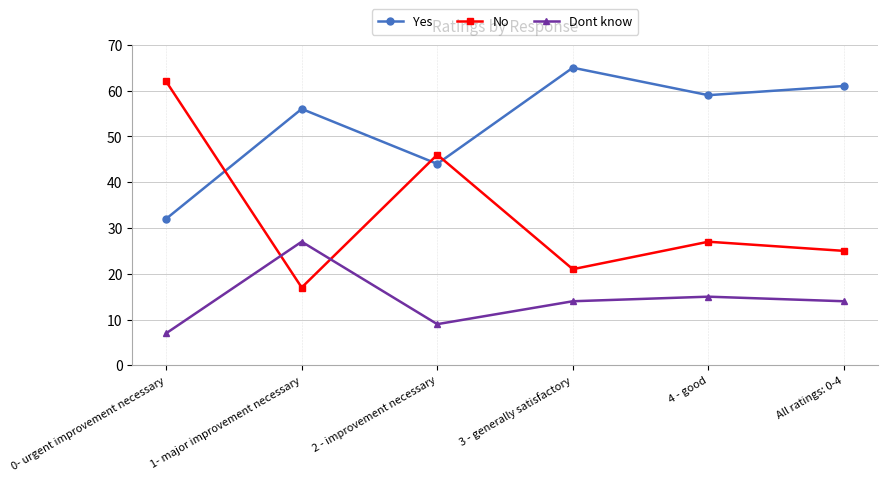

Which series has the widest spread of values?

No